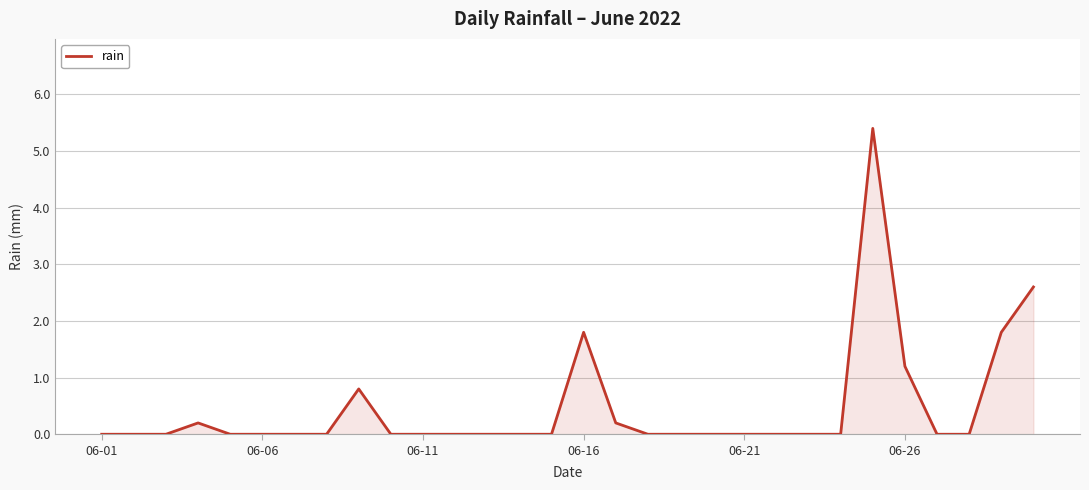

What is the difference between the maximum and minimum values?

5.4